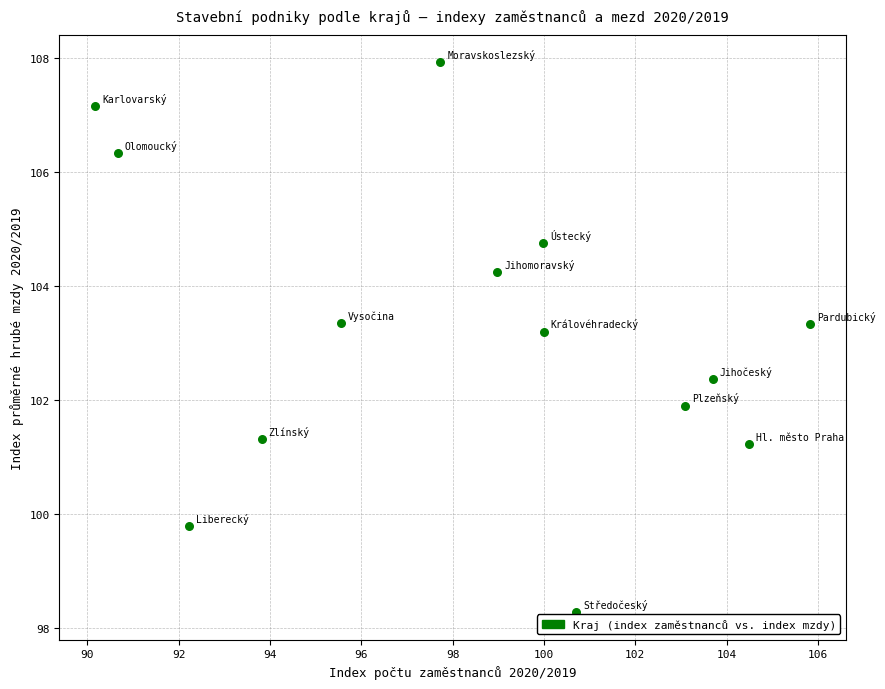

What is the range of Y values (max minus min)?

9.6